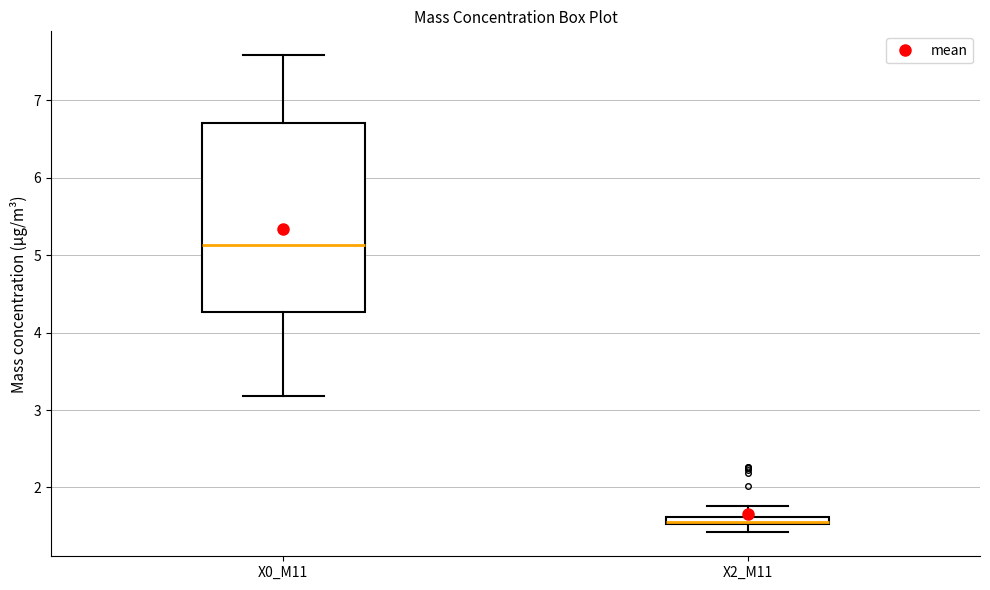

Which box has the lowest median line?

X2_M11